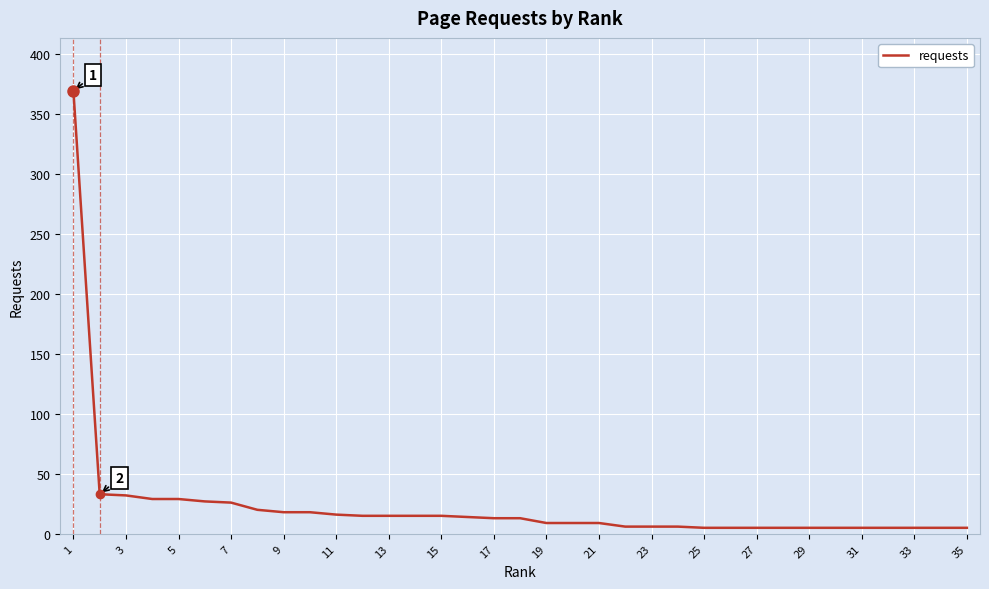

What is the difference between the maximum and minimum values?

364